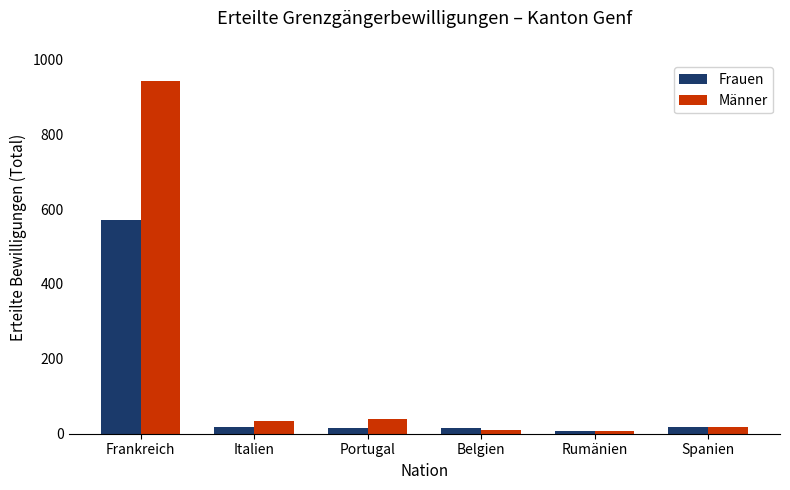

True or false: Männer has a value of 7 at Rumänien.

True